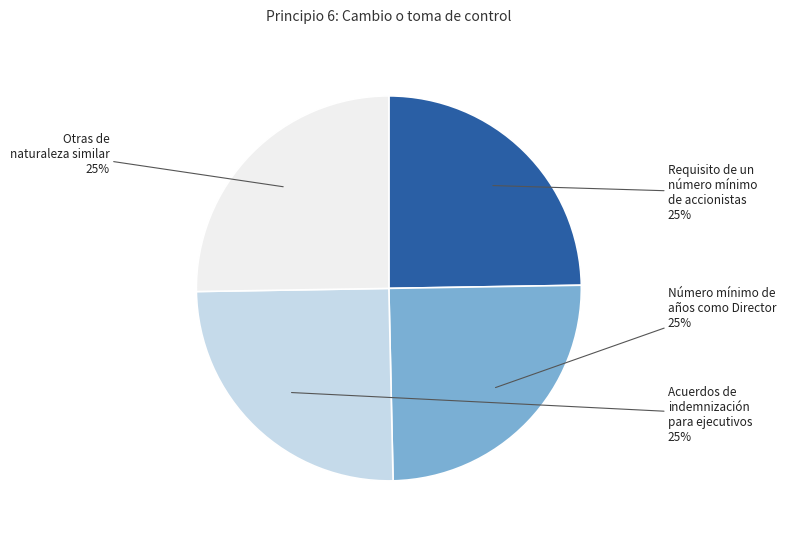

The Otras de naturaleza similar slice represents 25% of the pie. True or false?

True